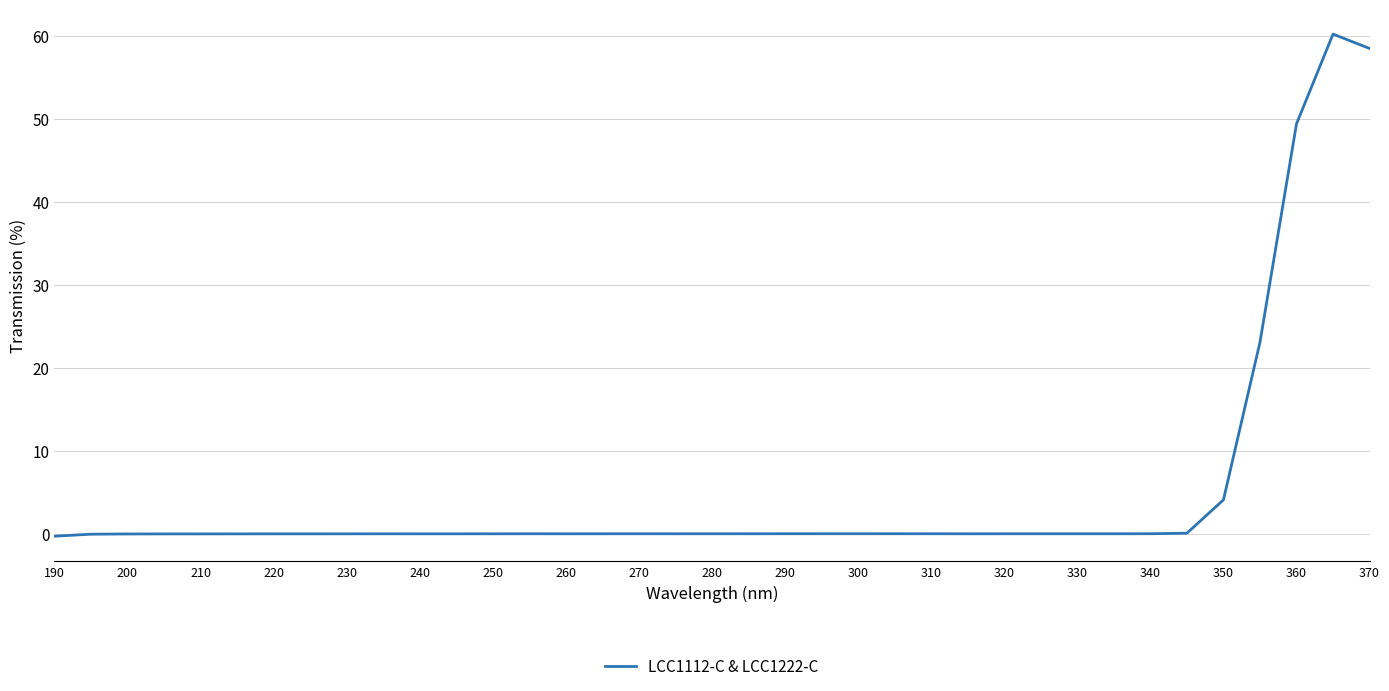

What is the maximum value shown in the chart?

60.2